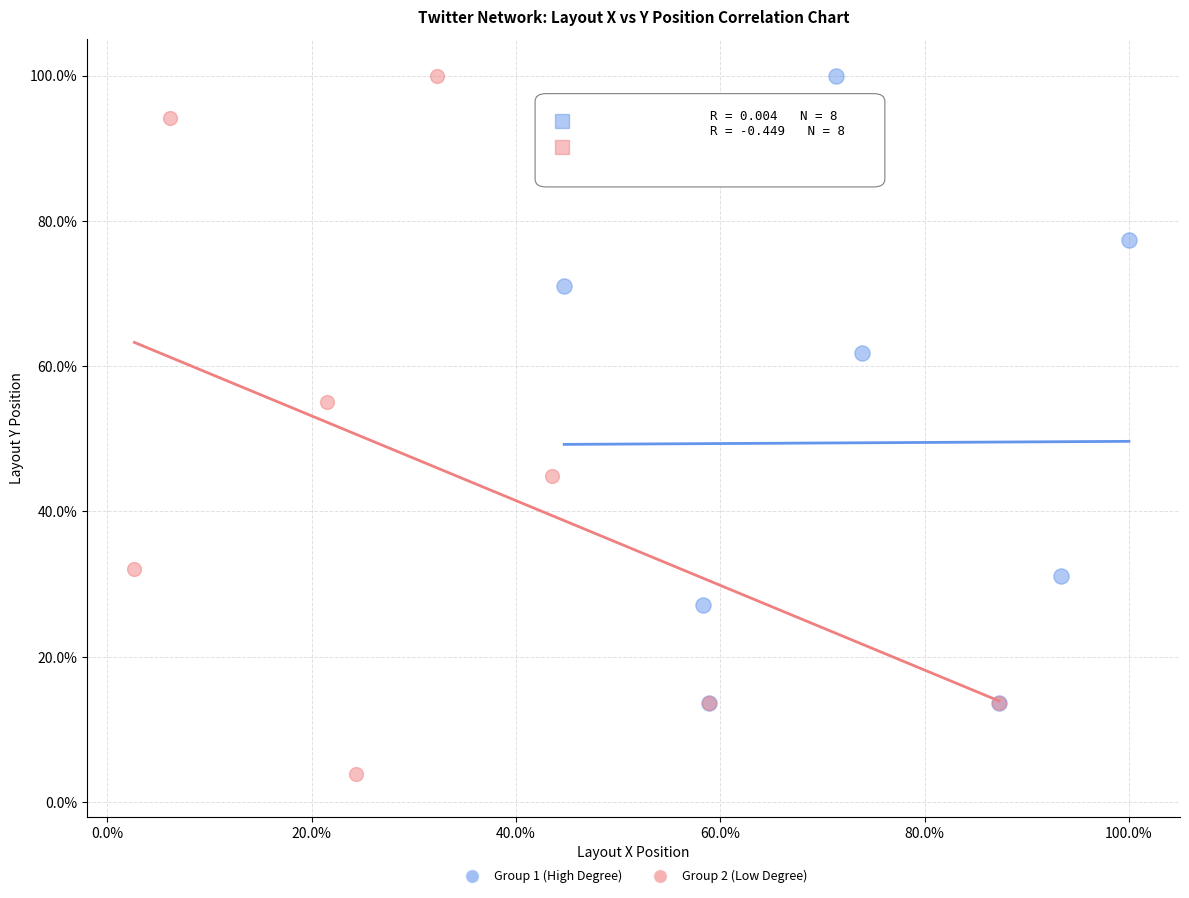

Which series reaches the minimum Y coordinate?

Group 2 (Low Degree)